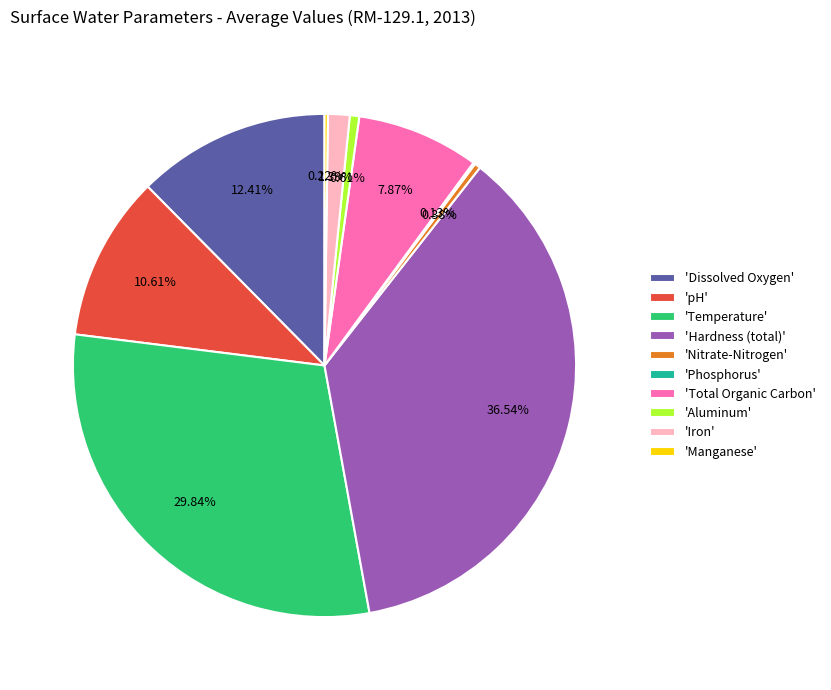

Between 'Iron' and 'Hardness (total)', which is larger?

'Hardness (total)'